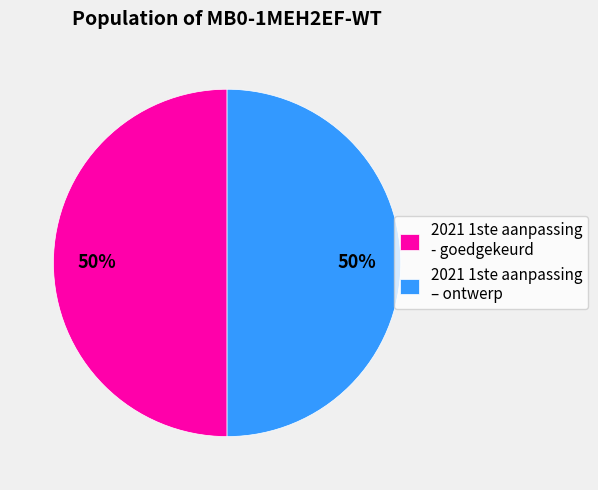

Count the number of slices in the pie.

2